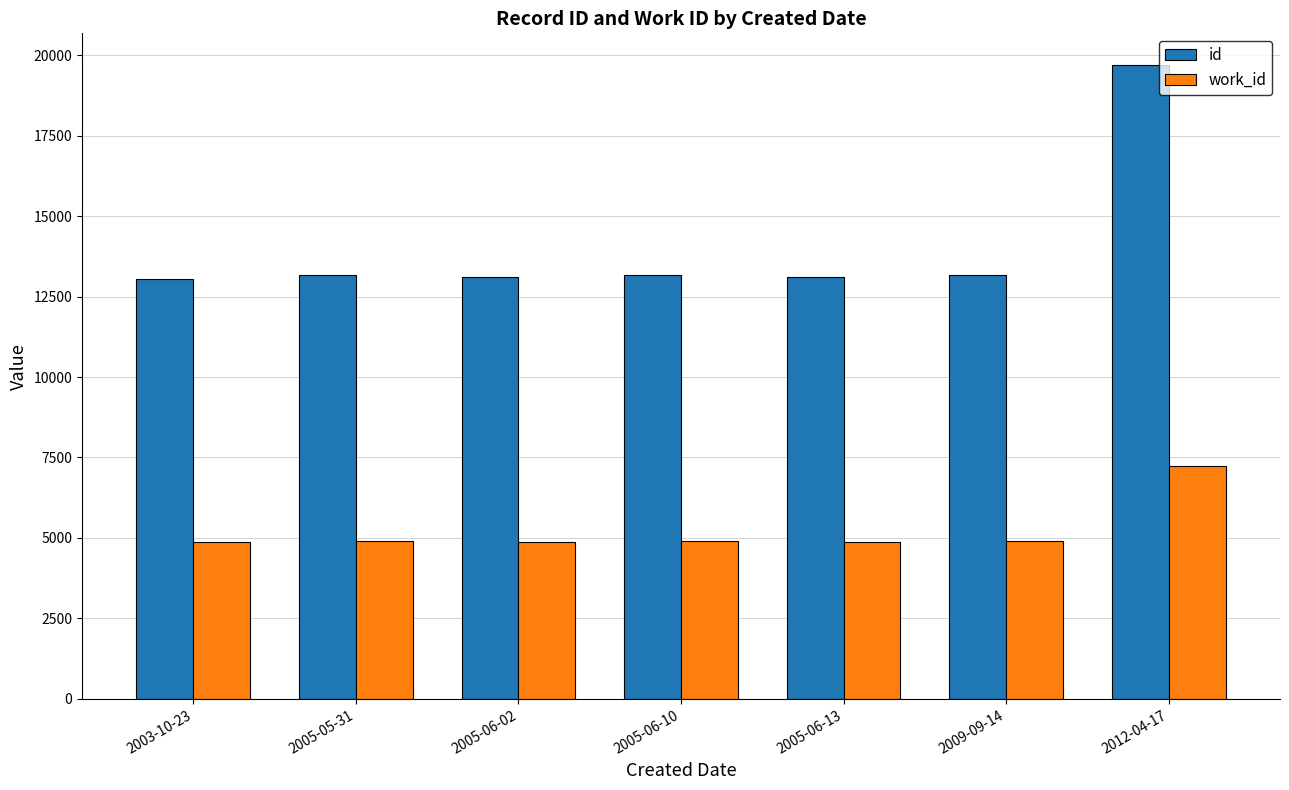

What is the maximum value for id?

19694